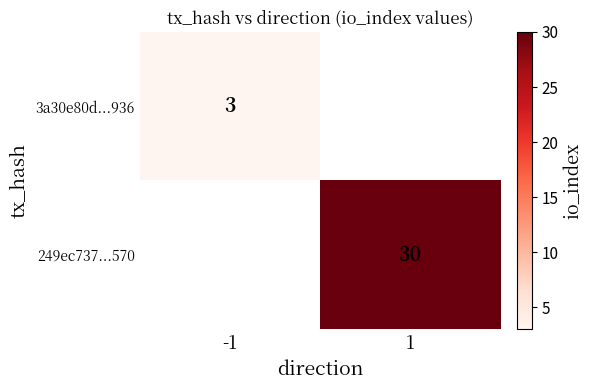

Is it true that 249ec737...570 equals 40 at 1?

False